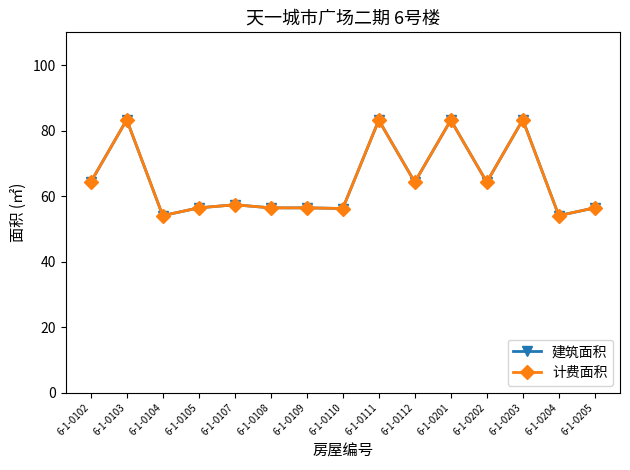

At which category does 计费面积 reach its first local peak?

6-1-0103